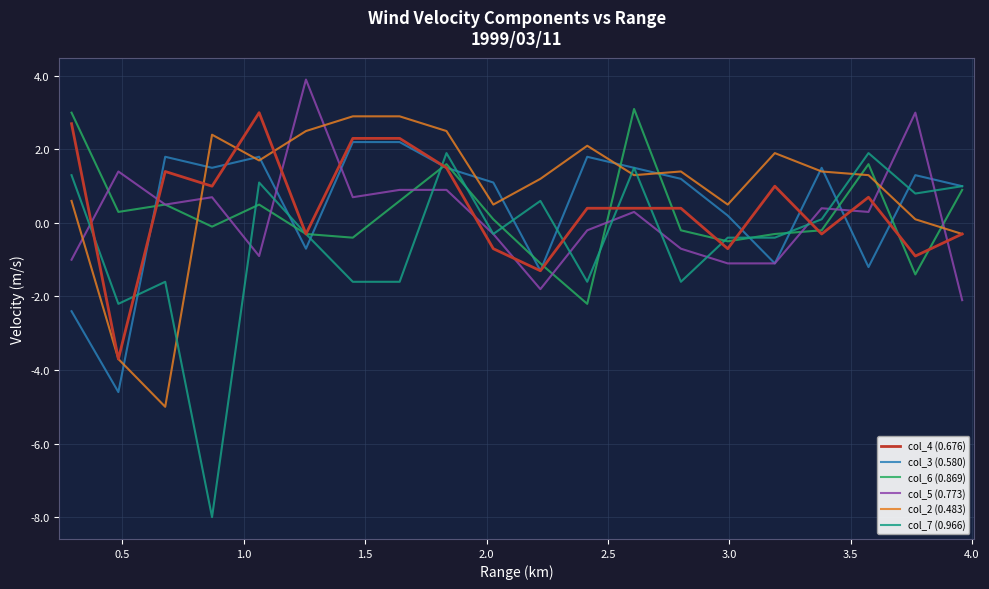

Does the chart have visible grid lines?

Yes